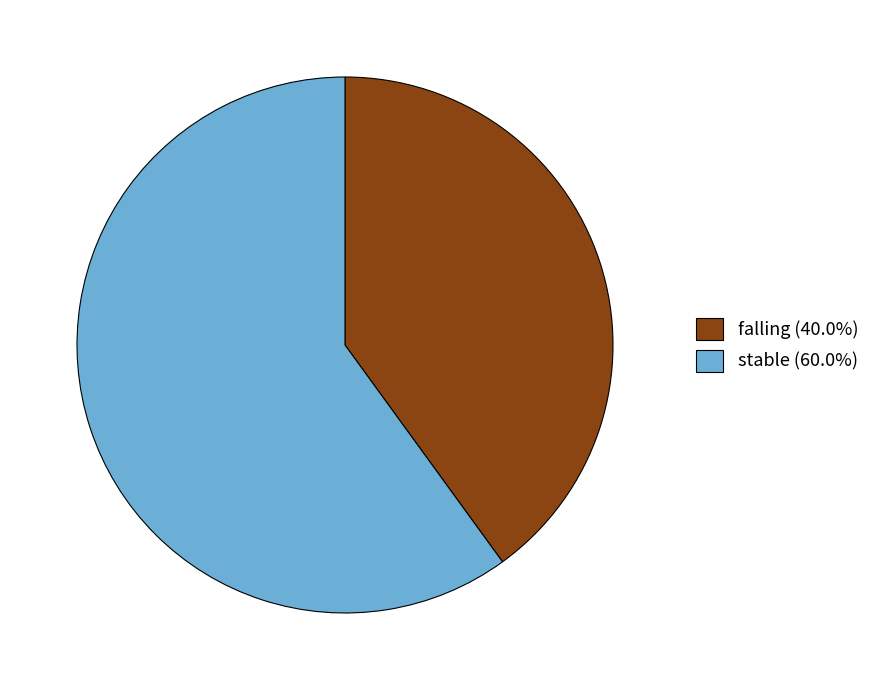

Combined, do stable (60.0%) and falling (40.0%) account for over 50%?

Yes